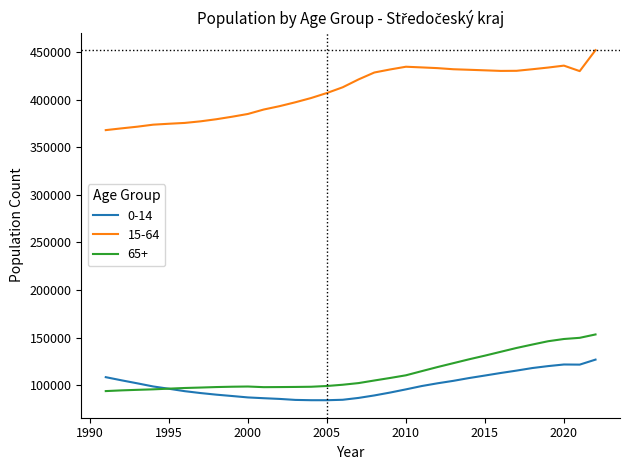

What is the highest value of the 0-14 series?

126747